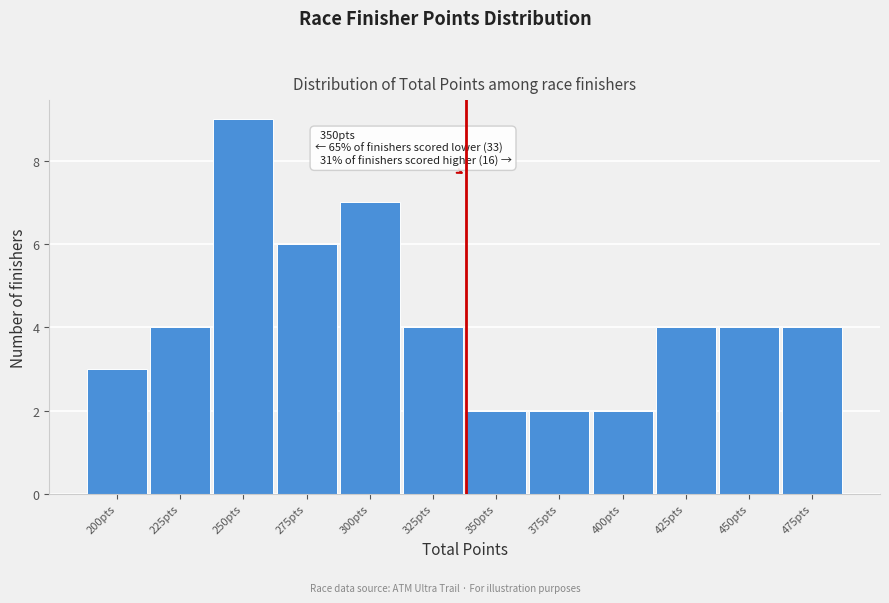

Reading right to left, transcribe all the data shown in this chart.

4	4	4	2	2	2	4	7	6	9	4	3